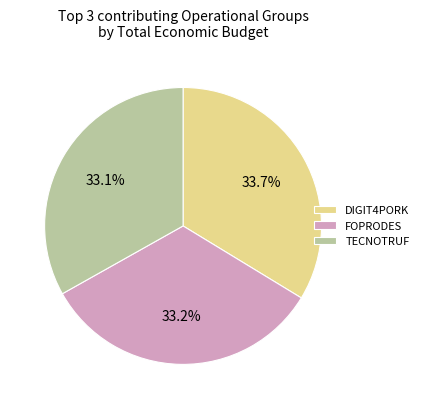

Do FOPRODES and DIGIT4PORK together represent more than half of the pie?

Yes